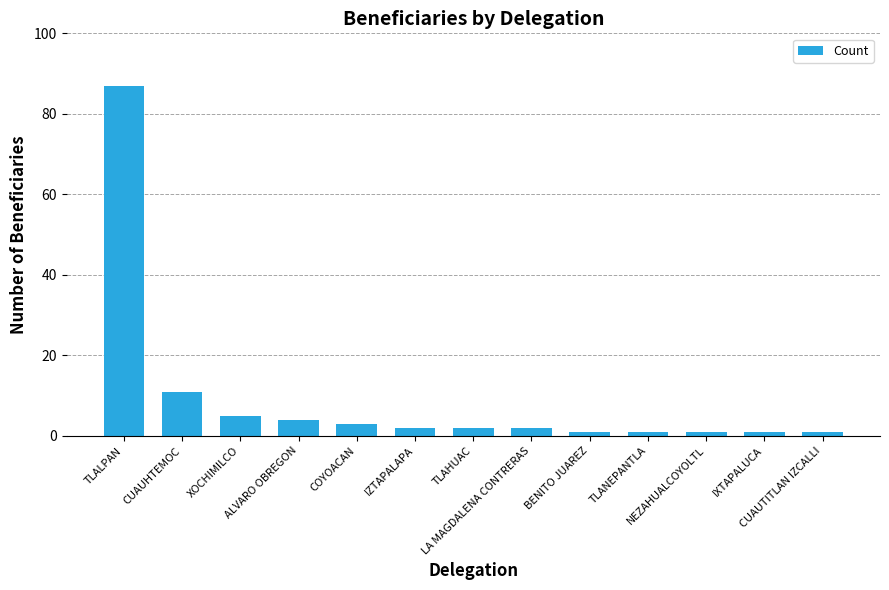

Reading left to right, what are all the values shown in this chart?

87	11	5	4	3	2	2	2	1	1	1	1	1